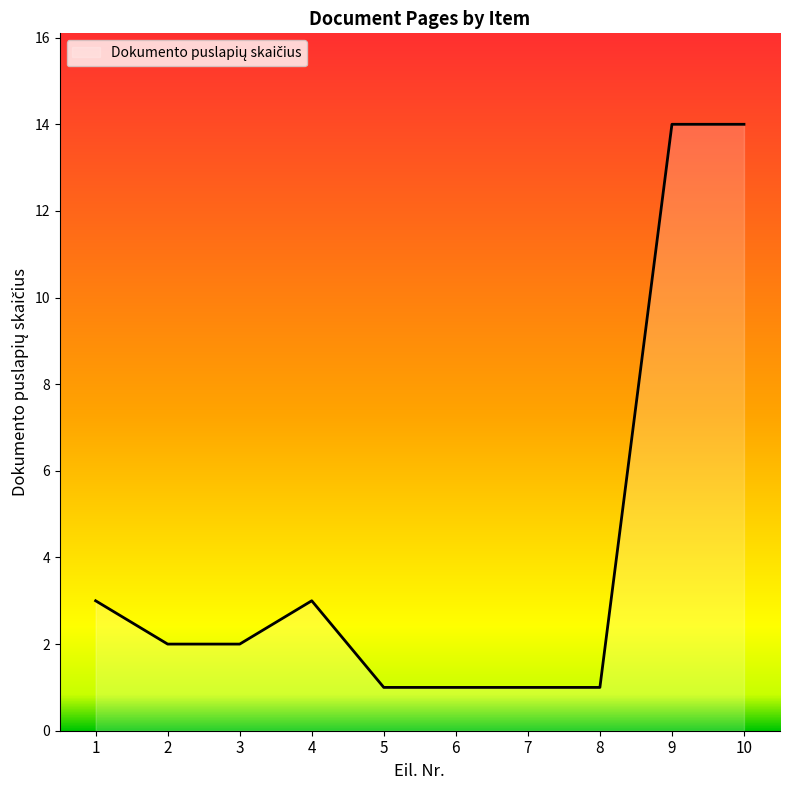

What is the sum of all values?

42